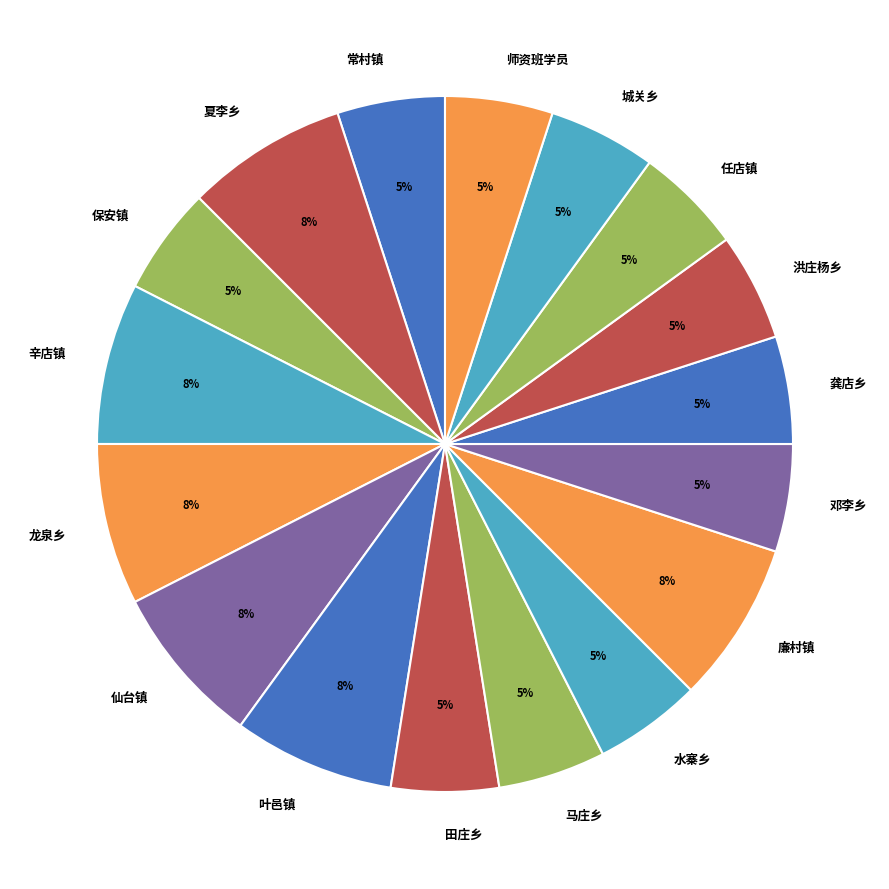

Is the sum of 夏李乡 and 城关乡 greater than half?

No